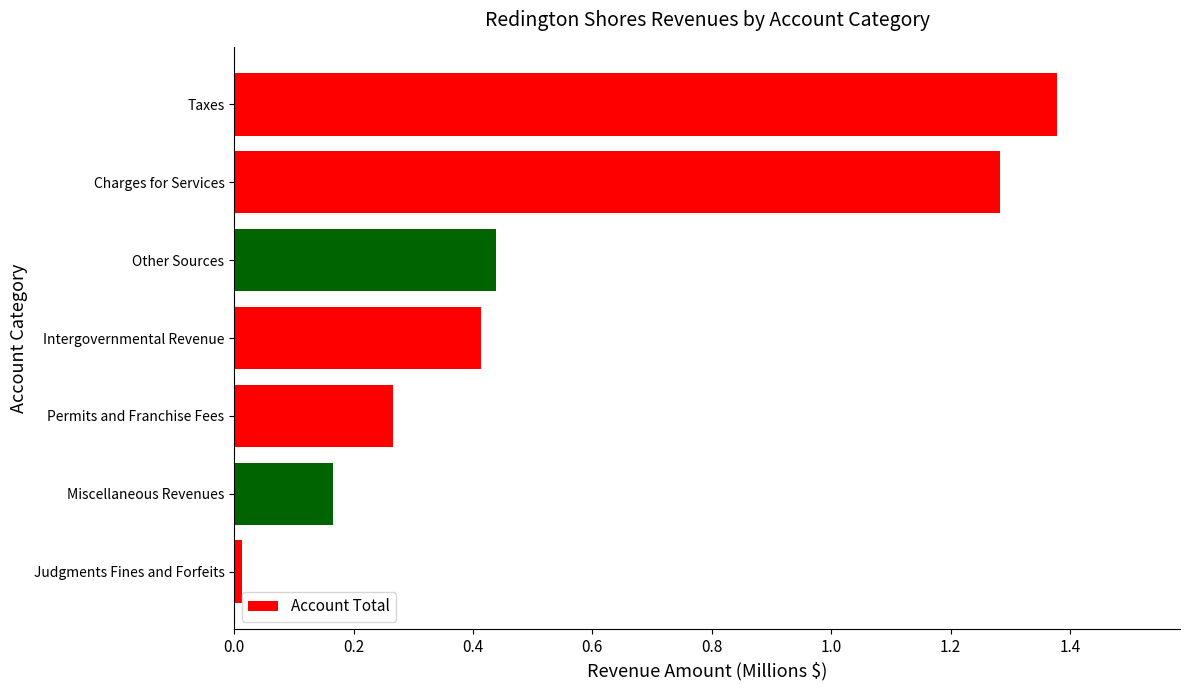

The value at Charges for Services is 2.0. True or false?

False